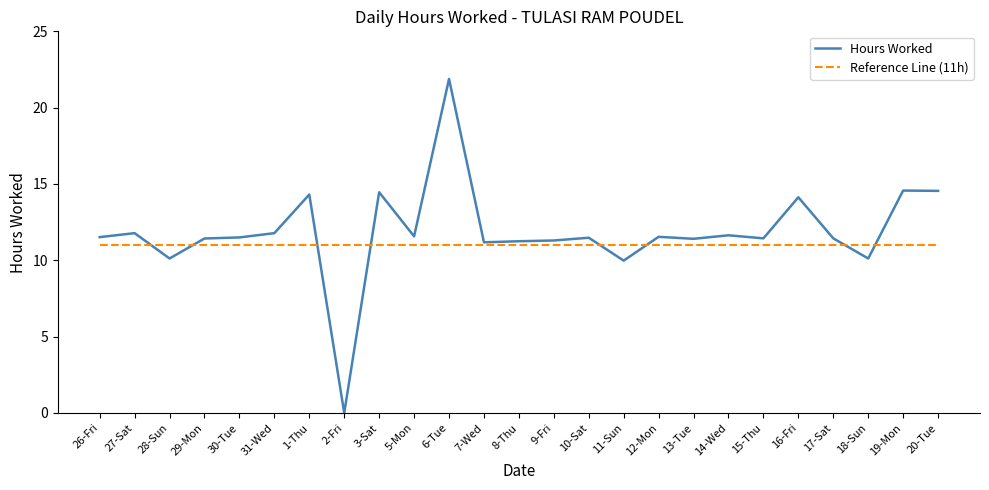

At which label does Hours Worked reach its peak?

6-Tue